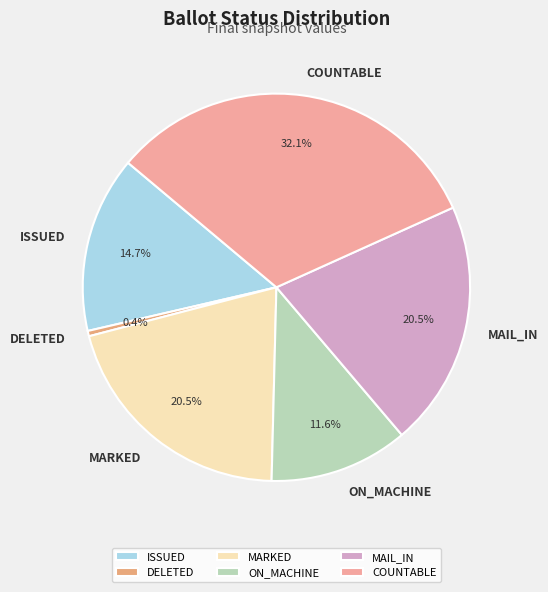

Which slice is the smallest?

DELETED